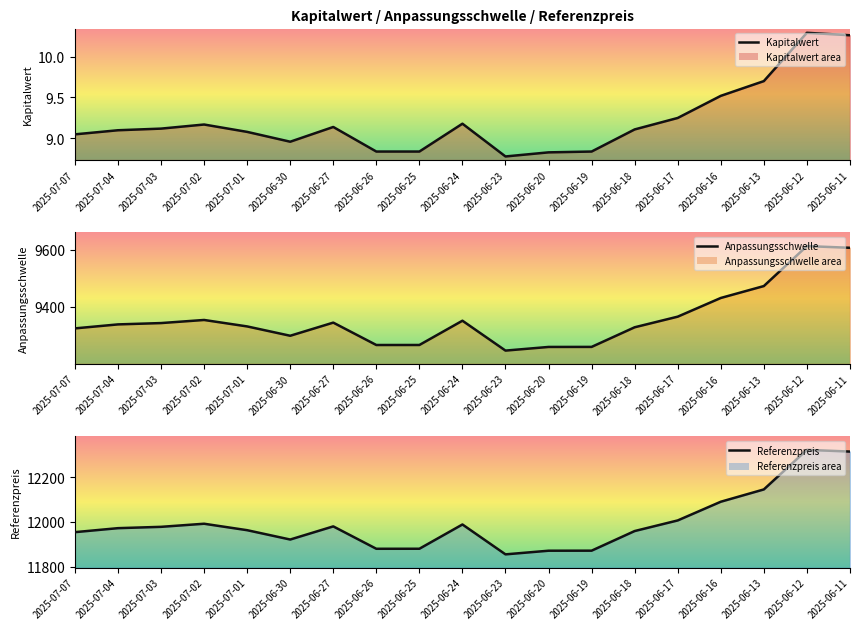

Rank the series by their average value, from lowest to highest.

Kapitalwert, Anpassungsschwelle, Referenzpreis